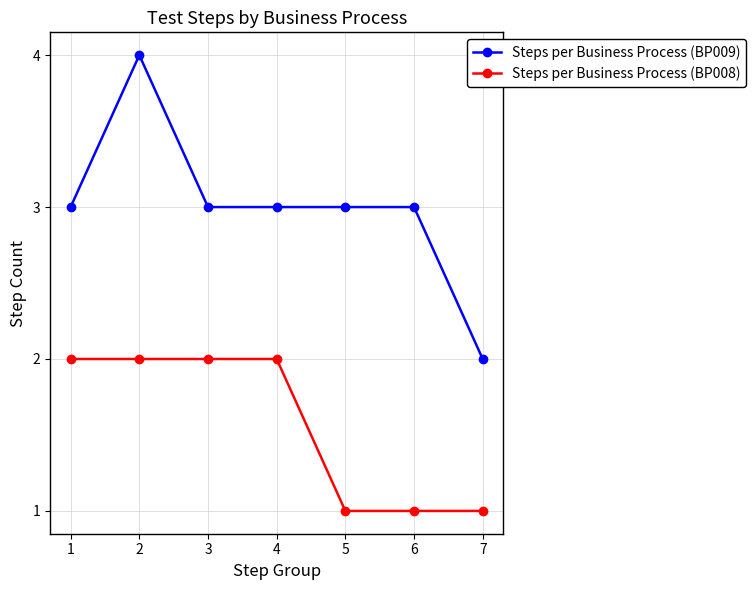

What is the value of the Steps per Business Process (BP008) point at the 6th from the left?

1